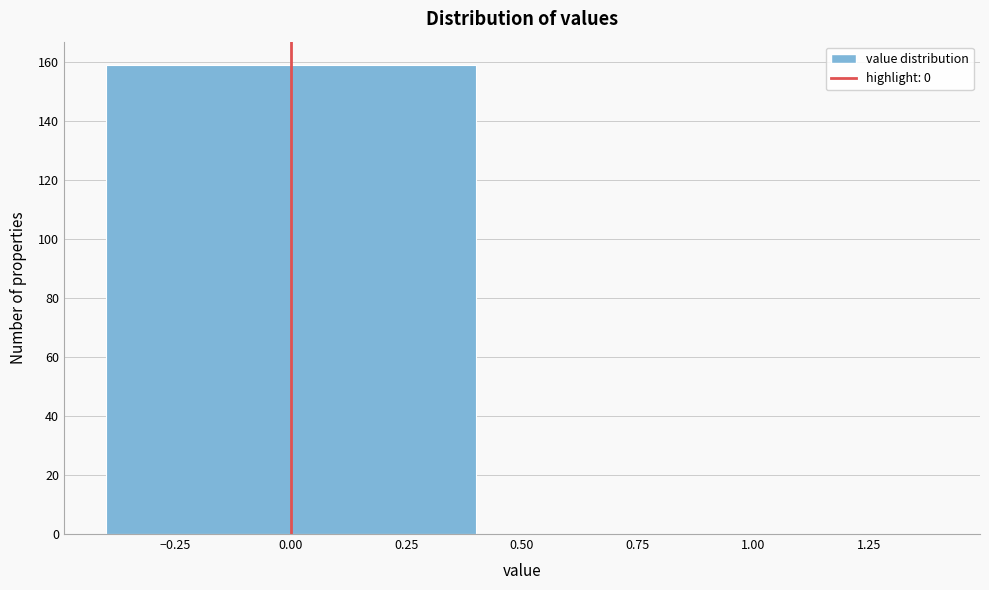

Reading left to right, list every bar in this chart as the range it spans on the x-axis followed by its height. The values are not printed on the chart, so give them approximately, as read against the axis.

-0.5 to 0.5: 160
0.5 to 1.5: 0